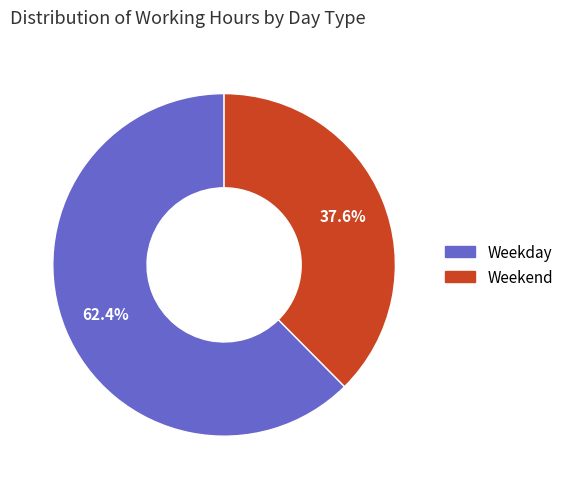

Is there any slice that represents more than half of the pie?

Yes